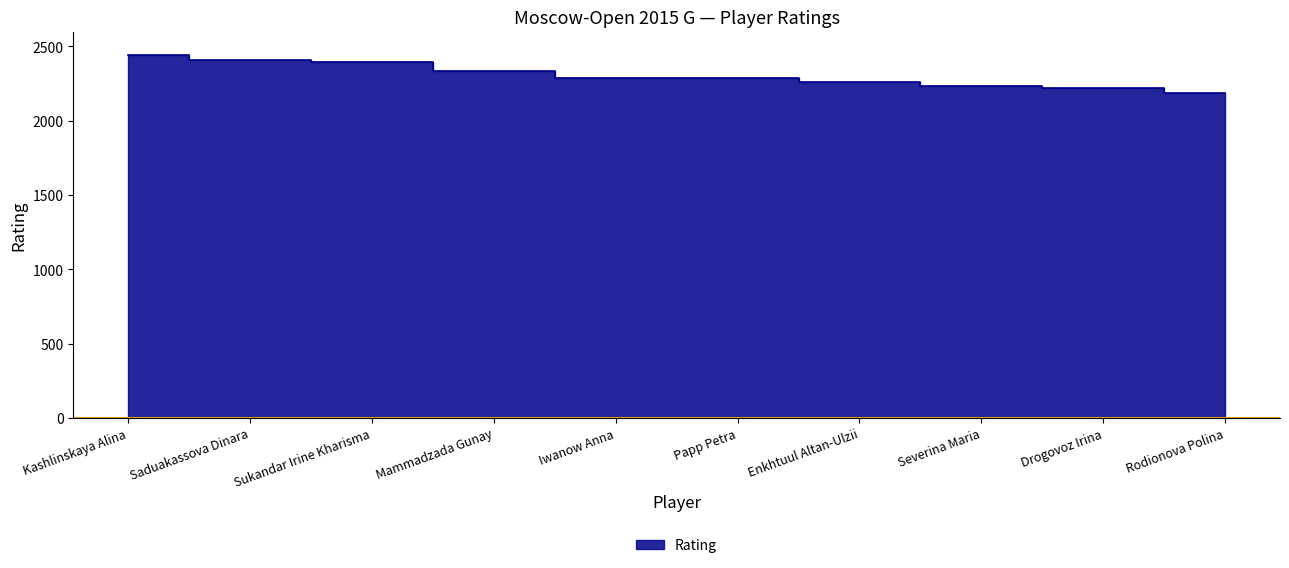

What is the minimum value shown in the chart?

2184